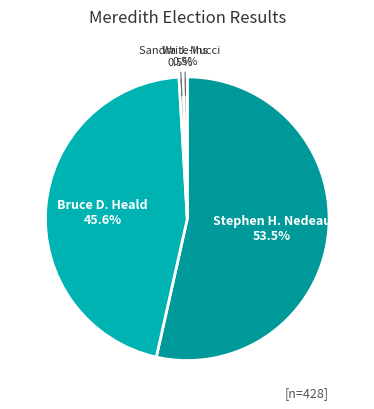

Which slice is the smallest?

John Mucci